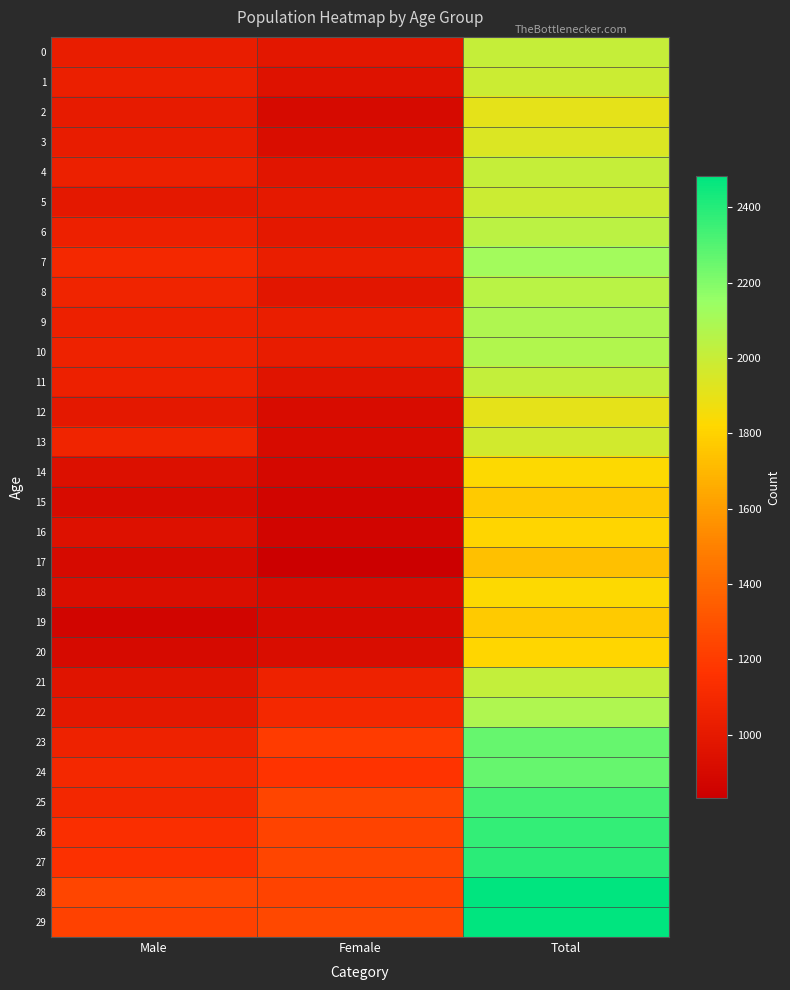

What is the difference between the highest and lowest values at Male?

376